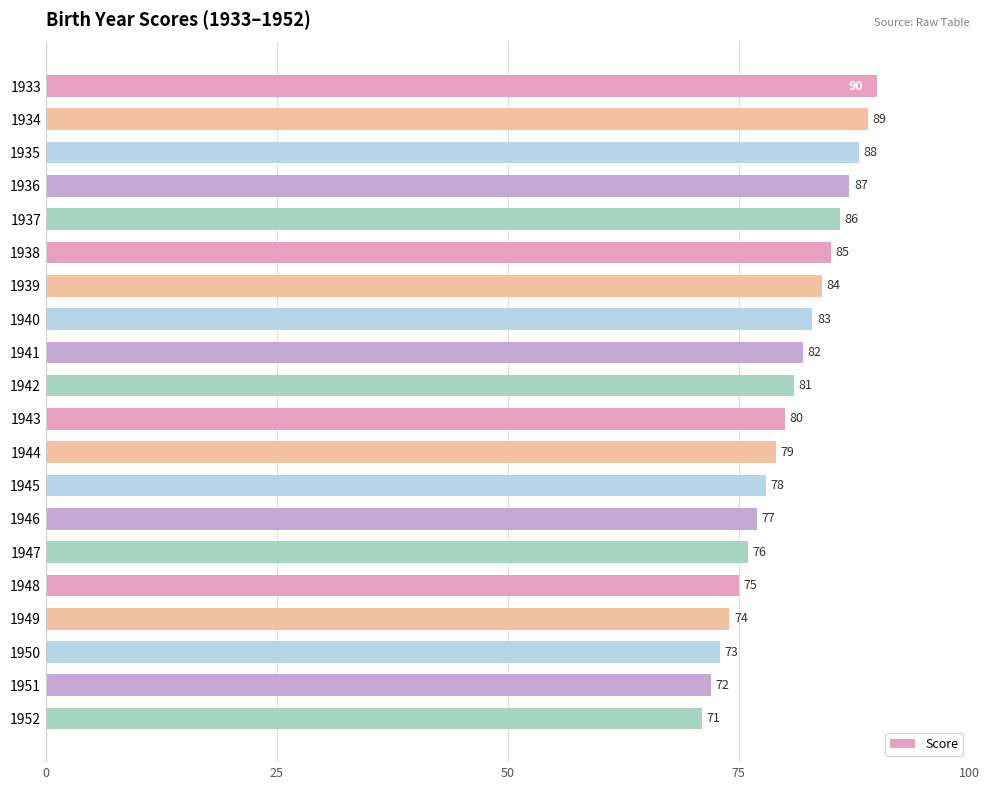

The value at 1952 is 28. True or false?

False